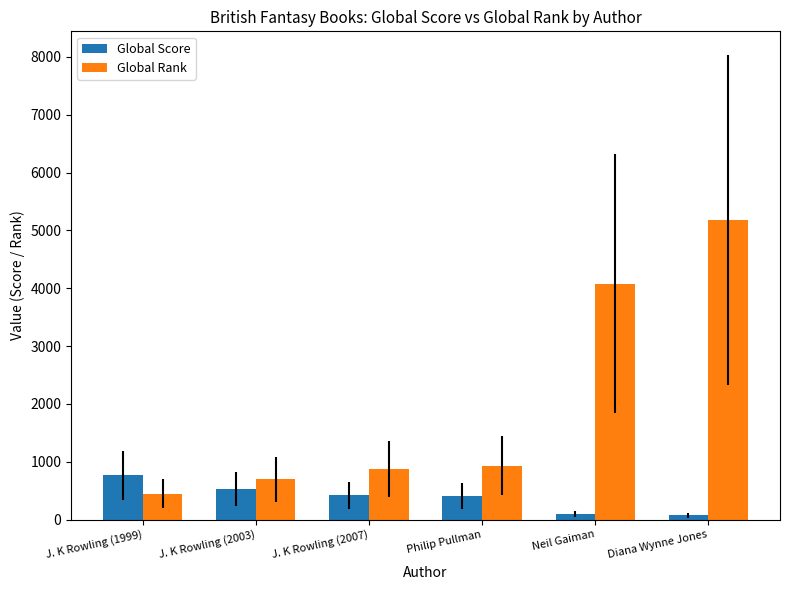

What are all the series names shown in the legend?

Global Score, Global Rank